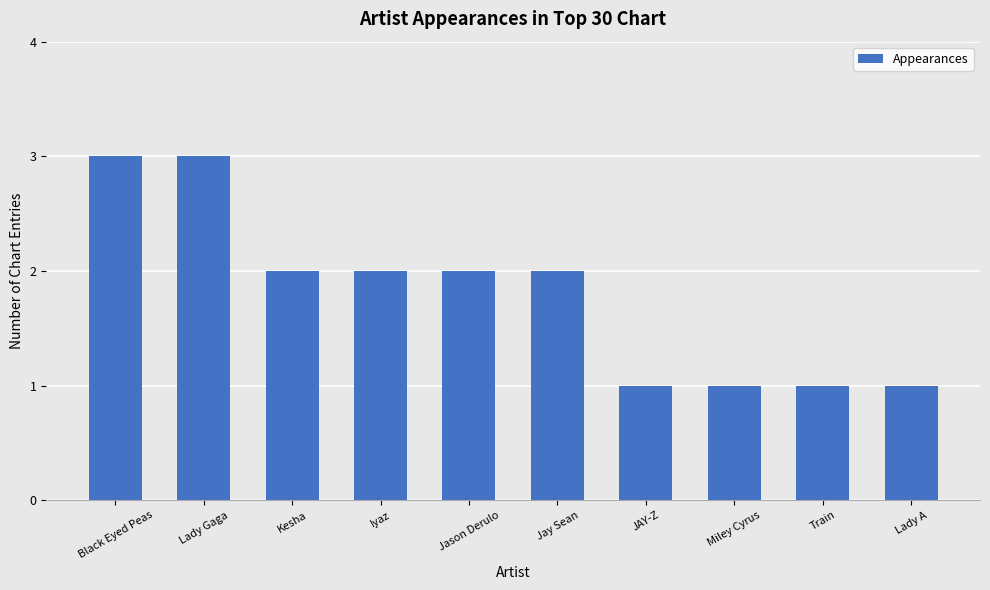

True or false: the data shows 3 at Black Eyed Peas.

True